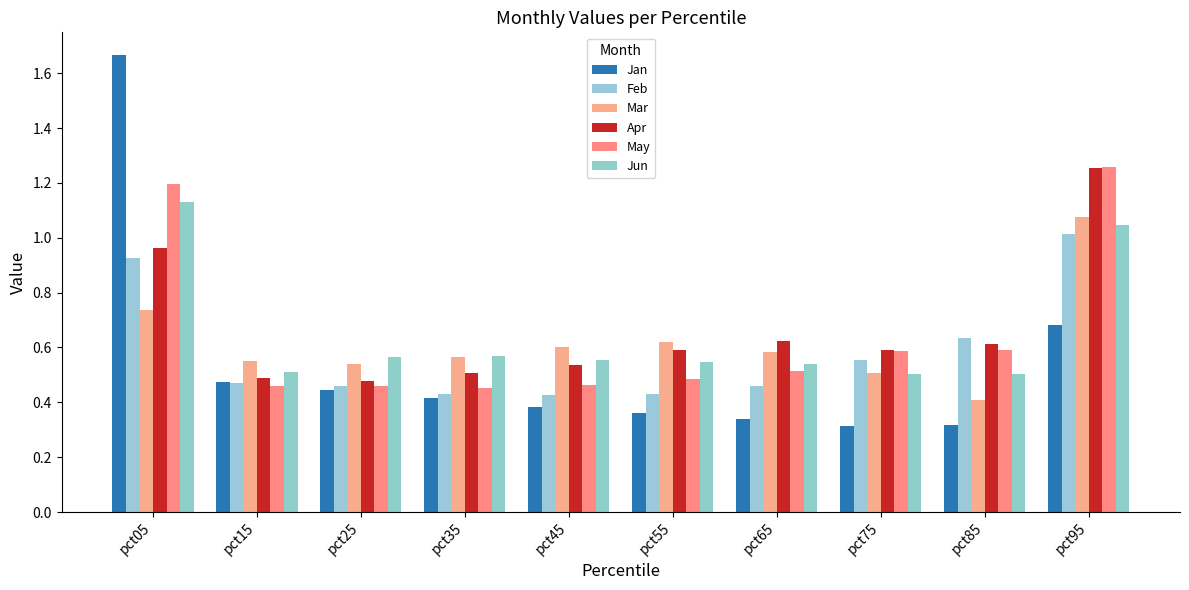

What is the value of the Jun bar at the 4th from the left?

0.6